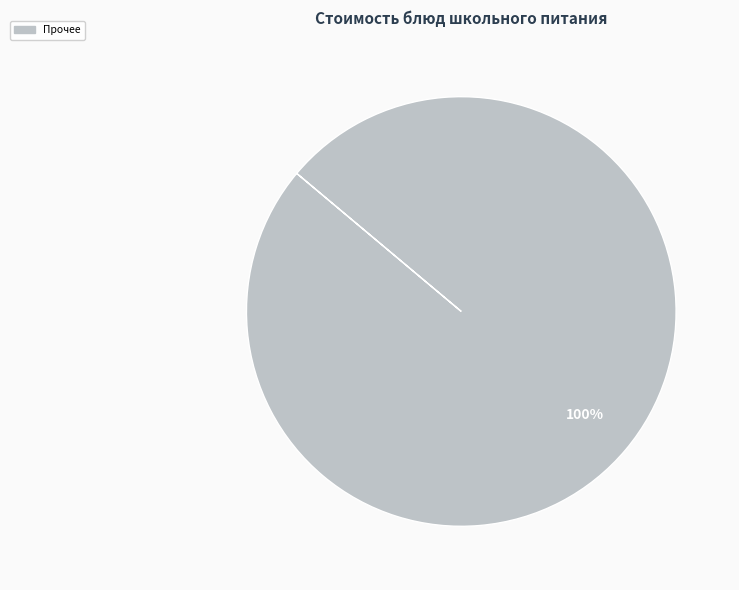

Does any single category account for the majority?

Yes